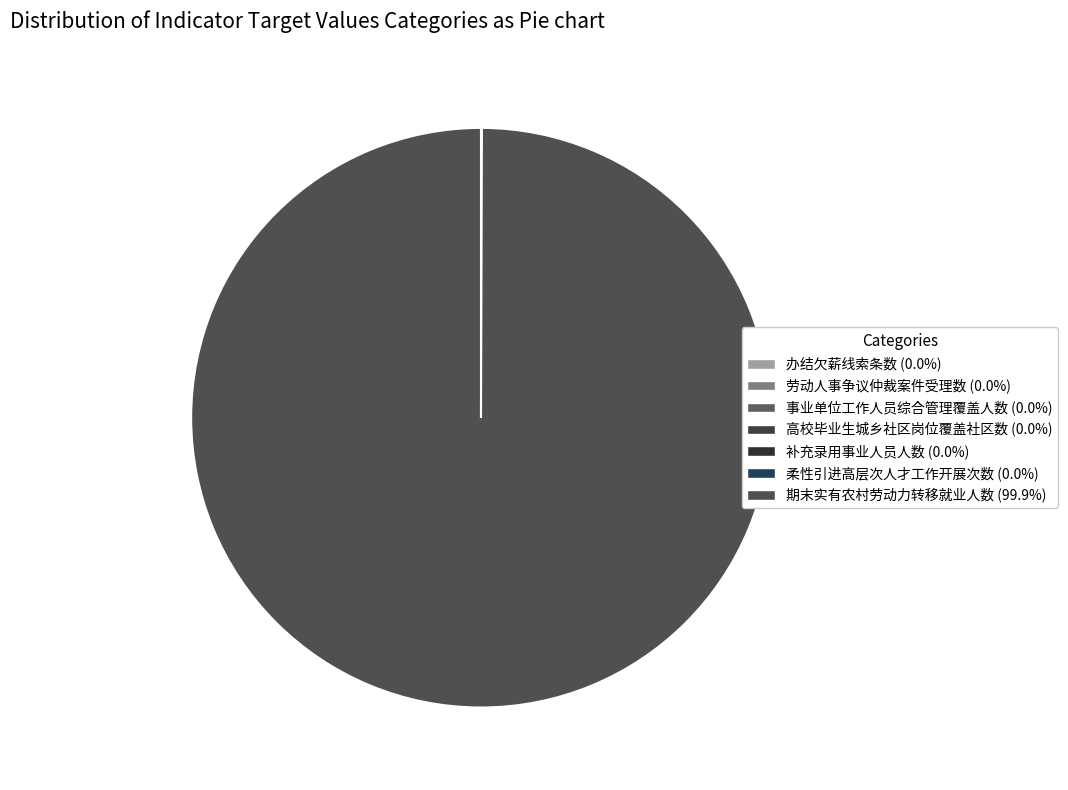

Which category accounts for the majority?

期末实有农村劳动力转移就业人数